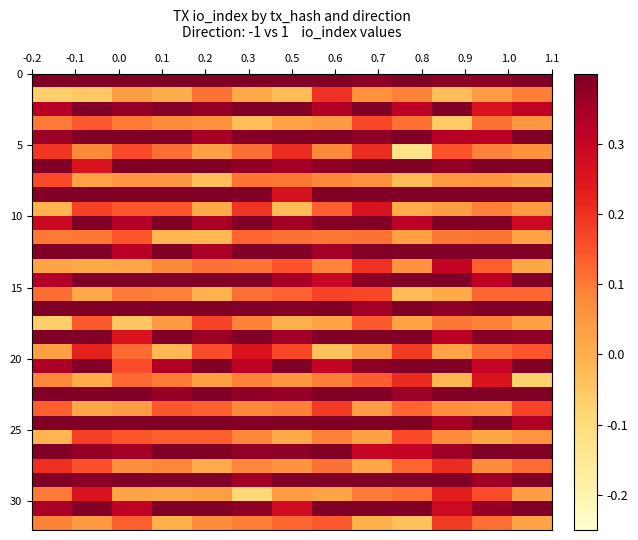

What is the minimum value shown in the chart?

-0.1